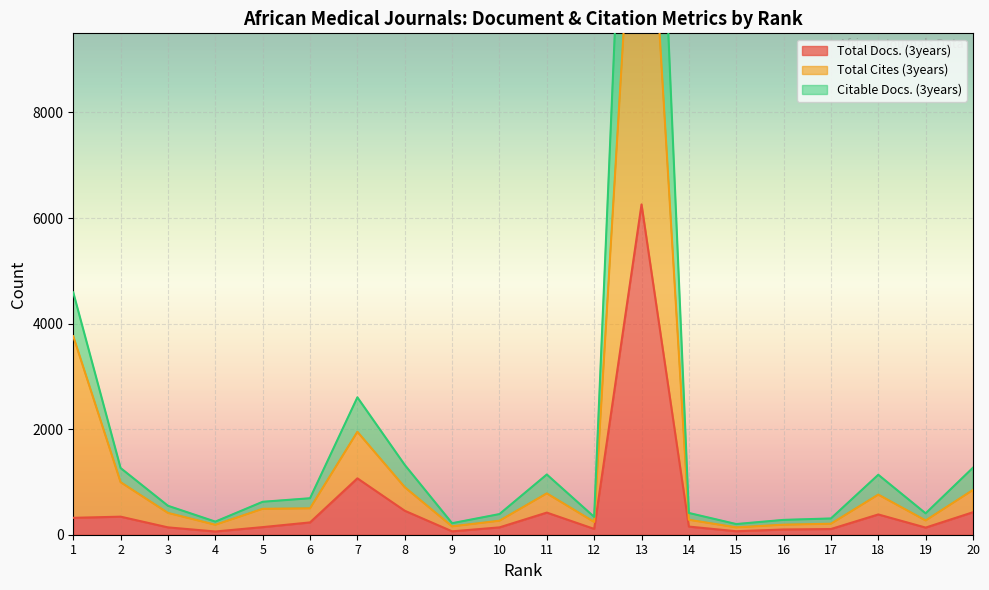

What is the difference between the highest and lowest values at 12?

228